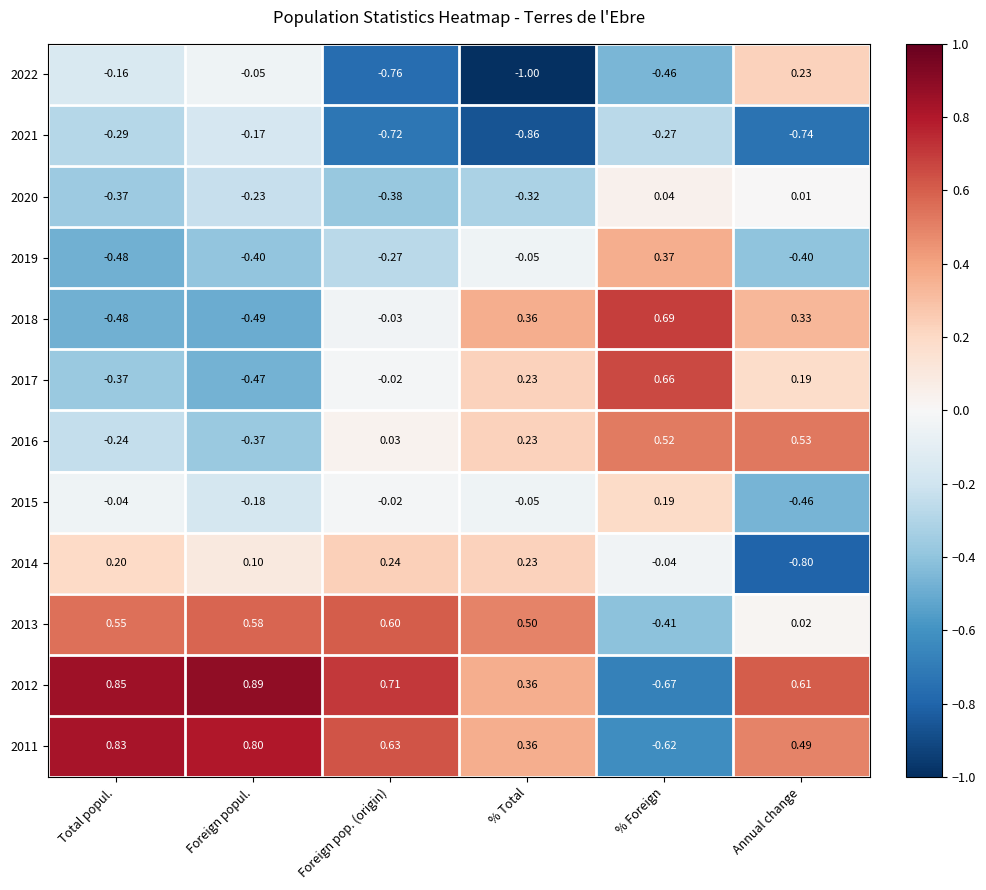

At how many categories does at least one series exceed 0?

6